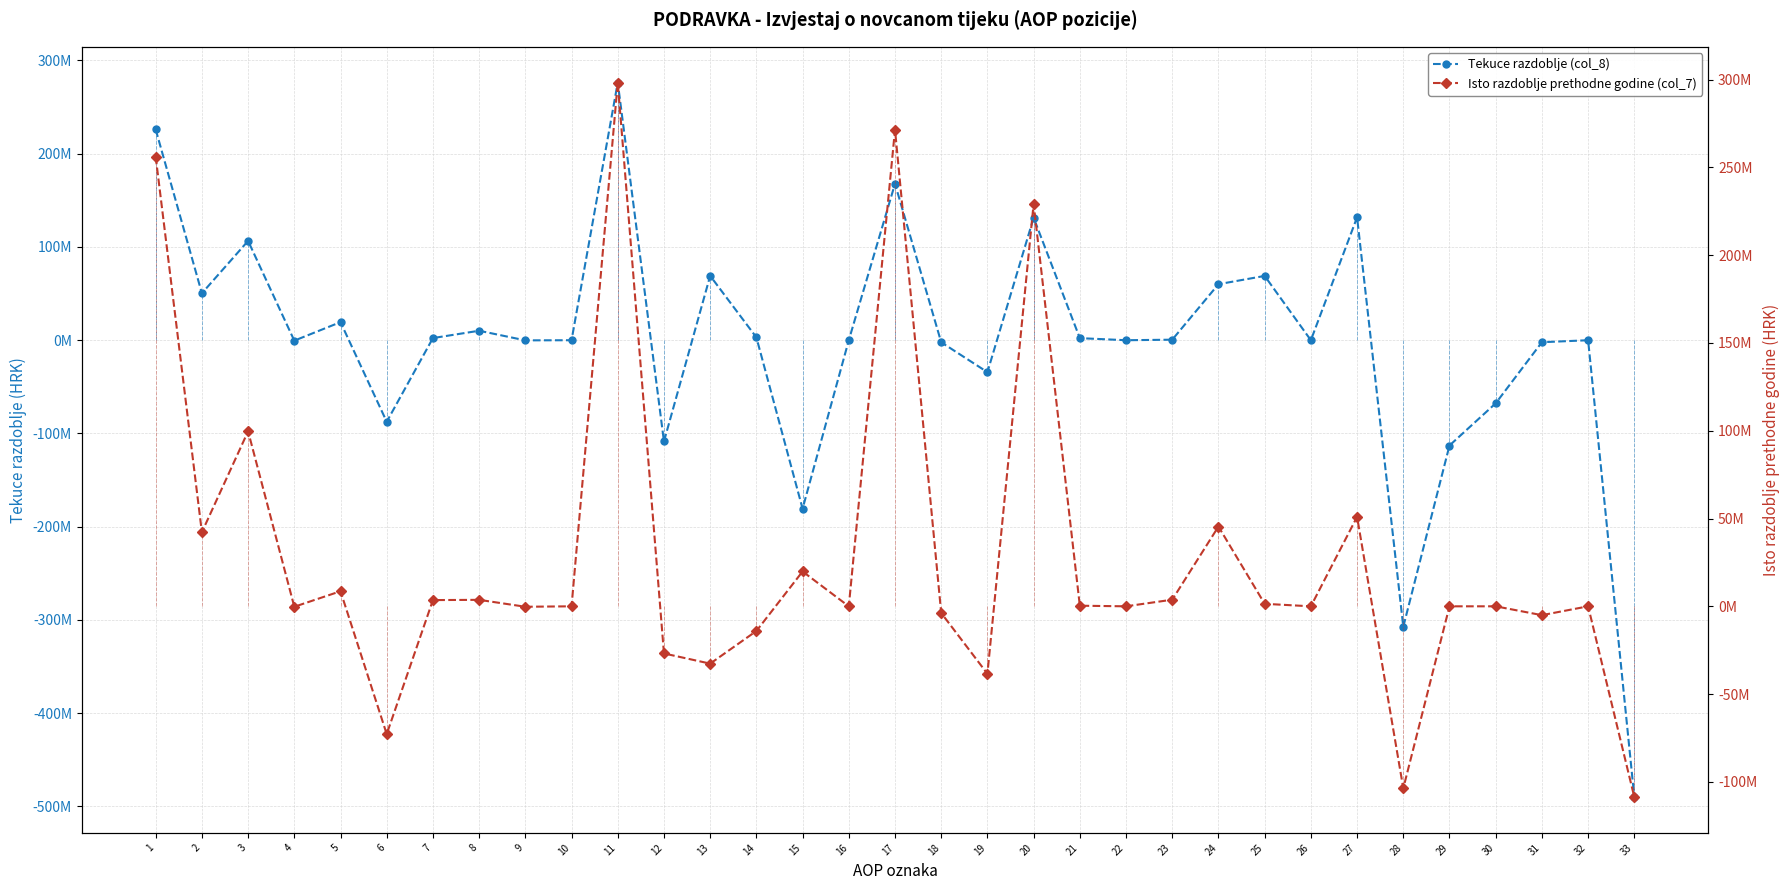

How many lines are shown in the chart?

2